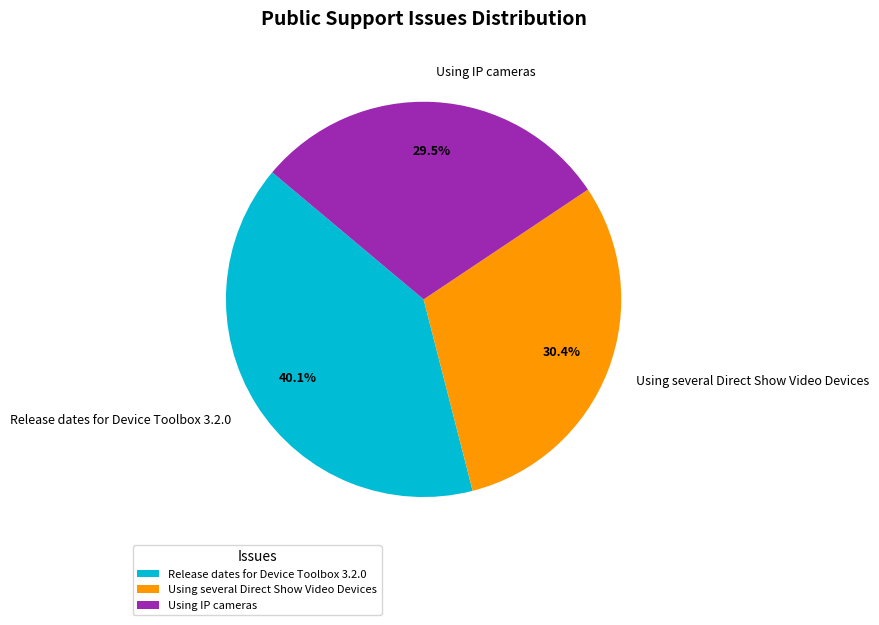

Count the number of slices in the pie.

3